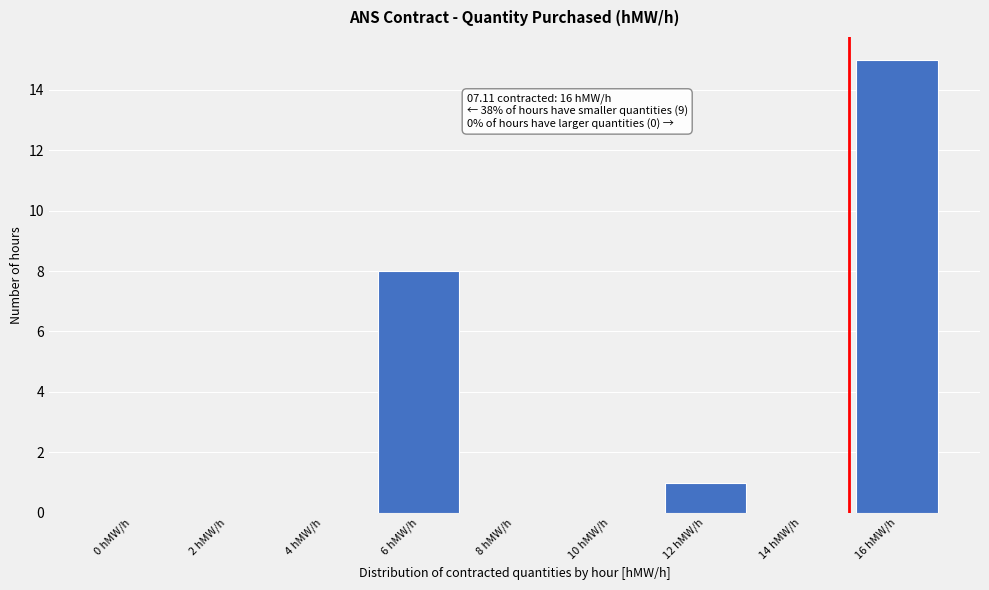

Reading left to right, transcribe all the data shown in this chart.

0 hMW/h=0	2 hMW/h=0	4 hMW/h=0	6 hMW/h=8	8 hMW/h=0	10 hMW/h=0	12 hMW/h=1	14 hMW/h=0	16 hMW/h=15